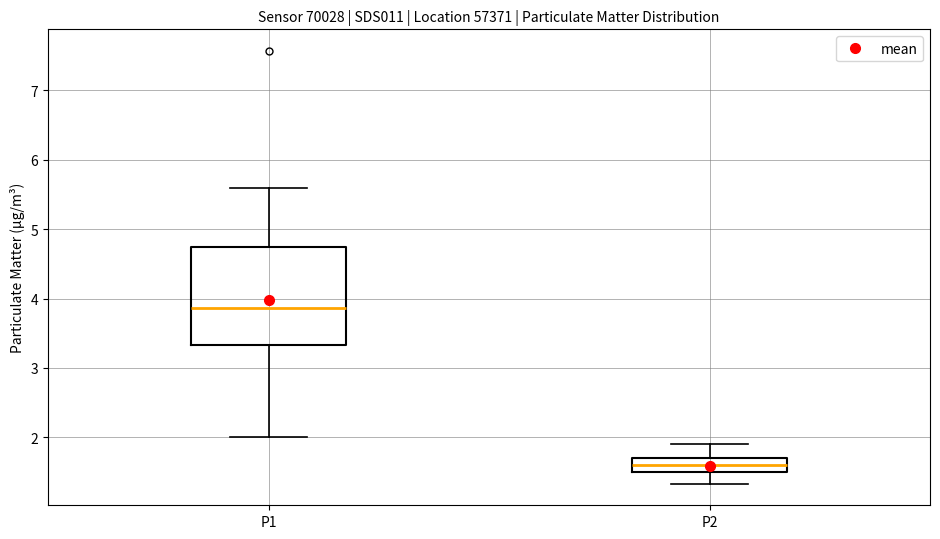

Comparing the boxes themselves (not the whiskers), which one is the tallest?

P1